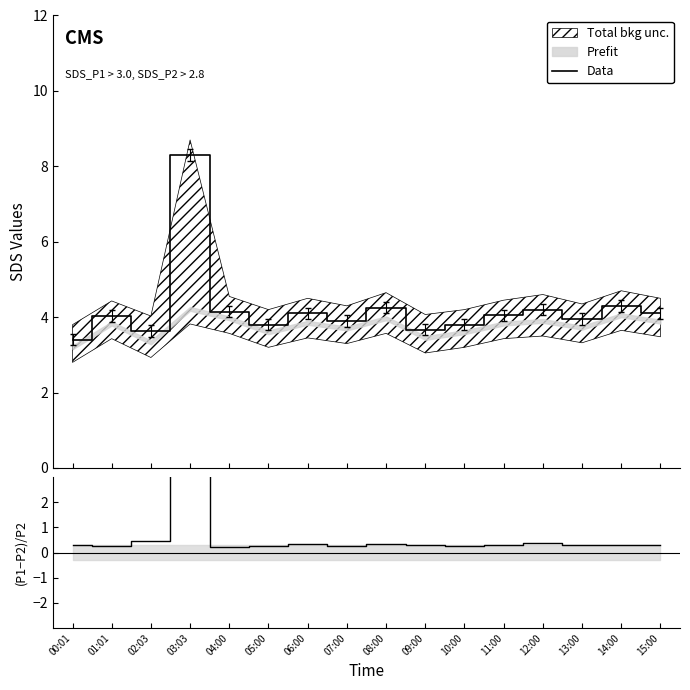

What is the label of the 2nd point from the right?

14:00